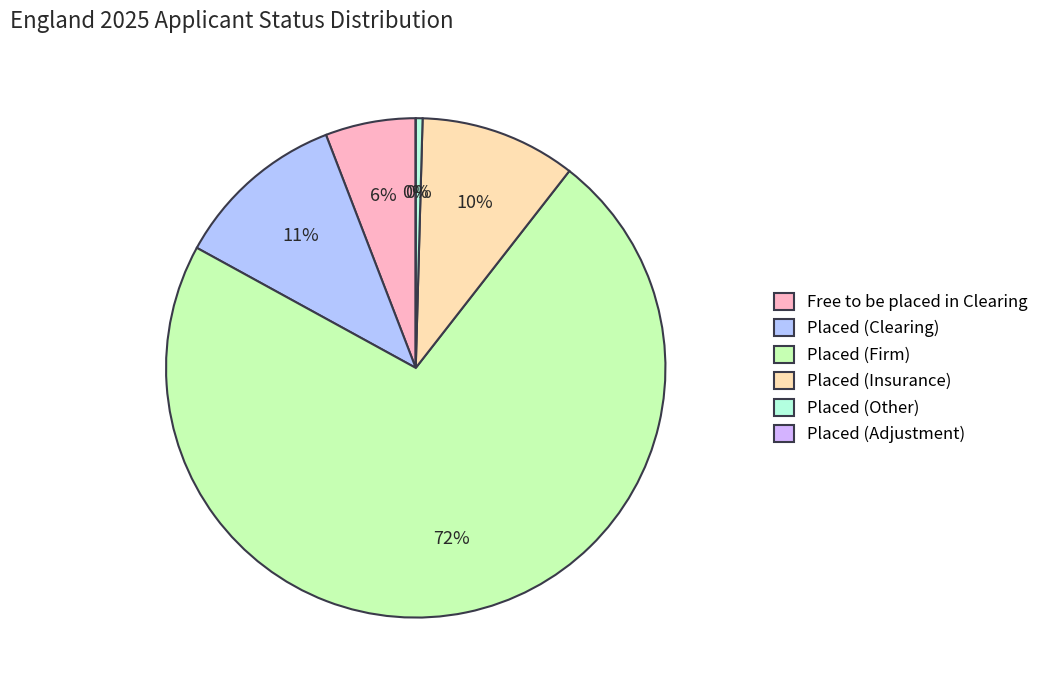

How many slices are in this pie chart?

6